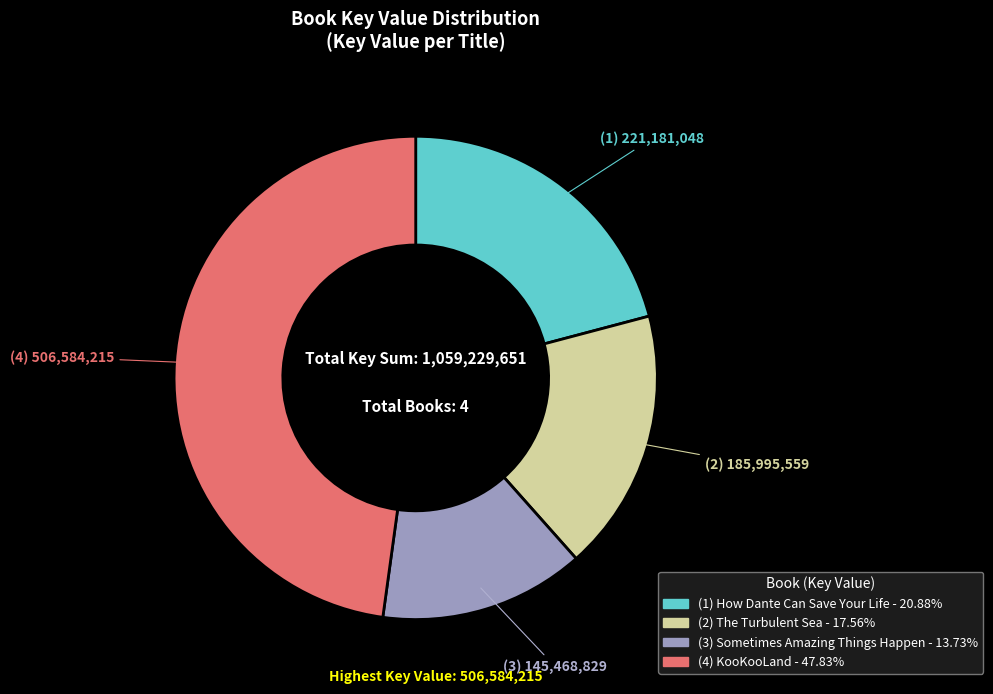

Is there a majority slice in this chart?

No